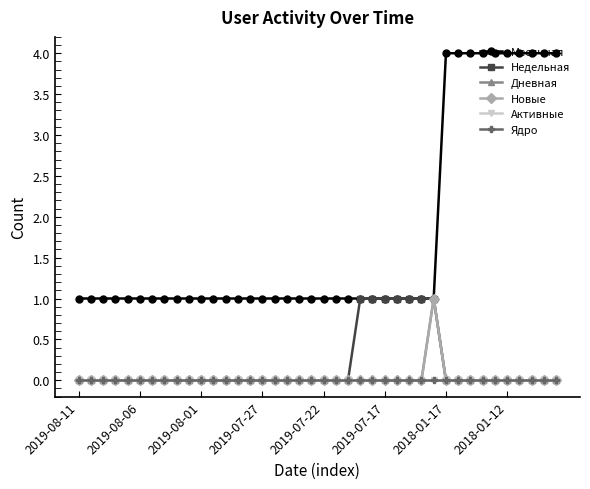

Does the chart display data point markers on the line(s)?

Yes